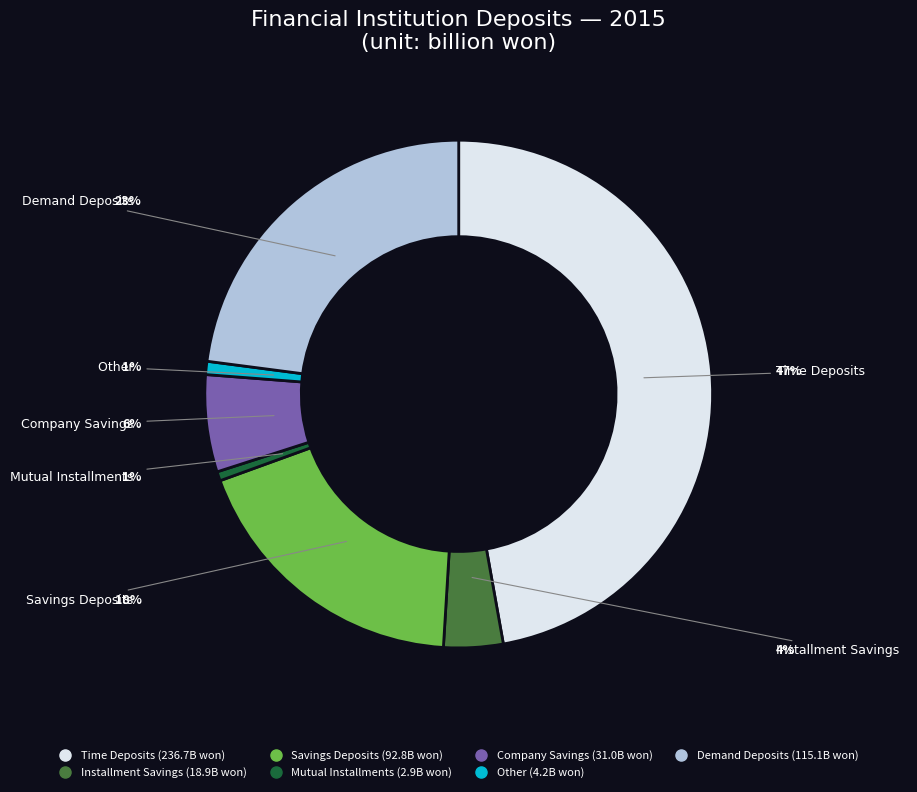

Is 2016 the majority of the pie?

No